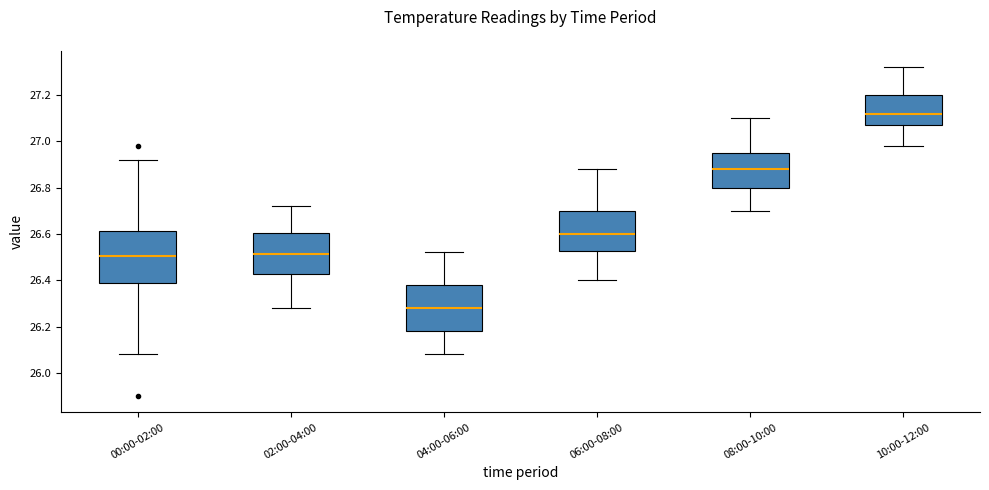

Reading left to right, transcribe this box plot: for each box, give where its median line is, the range the box spans, and where its two whiskers end, as read against the y-axis. The values are not printed on the chart, so give them approximately, as read against the axis.

00:00-02:00: median 26.50, box 26.40 to 26.62, whiskers 26.08 to 26.92
02:00-04:00: median 26.52, box 26.42 to 26.60, whiskers 26.28 to 26.72
04:00-06:00: median 26.28, box 26.18 to 26.38, whiskers 26.08 to 26.52
06:00-08:00: median 26.60, box 26.52 to 26.70, whiskers 26.40 to 26.88
08:00-10:00: median 26.88, box 26.80 to 26.96, whiskers 26.70 to 27.10
10:00-12:00: median 27.12, box 27.08 to 27.20, whiskers 26.98 to 27.32